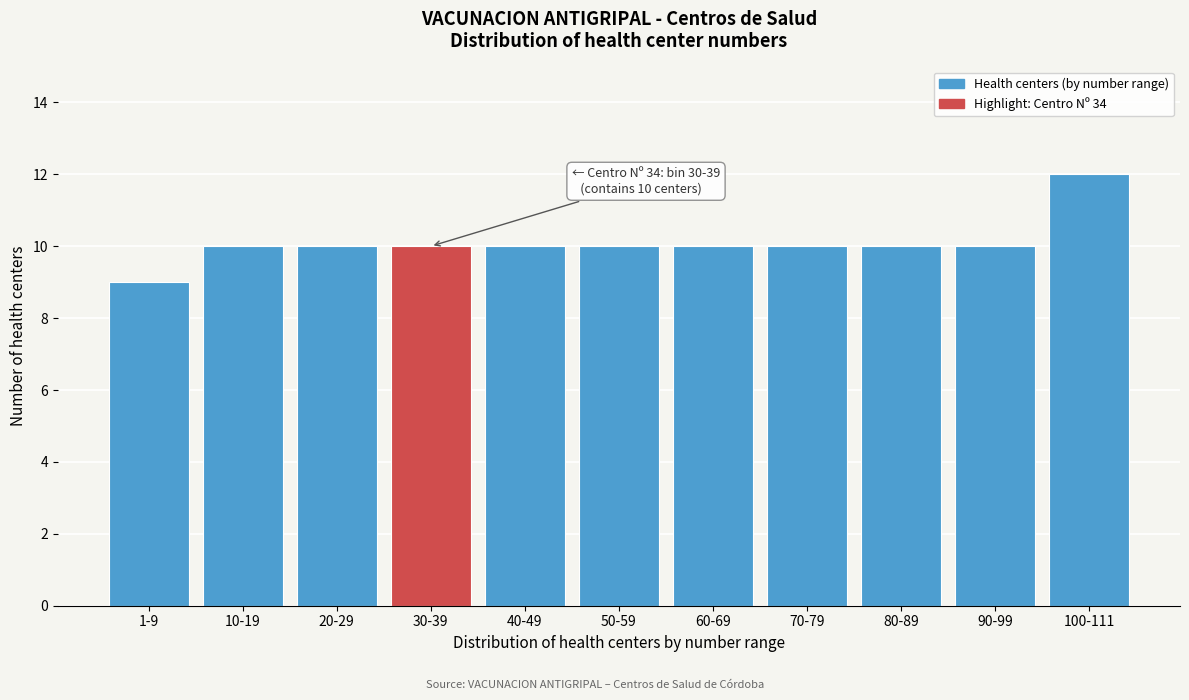

Reading right to left, extract all data points from this chart.

100-111=12	90-99=10	80-89=10	70-79=10	60-69=10	50-59=10	40-49=10	30-39=10	20-29=10	10-19=10	1-9=9